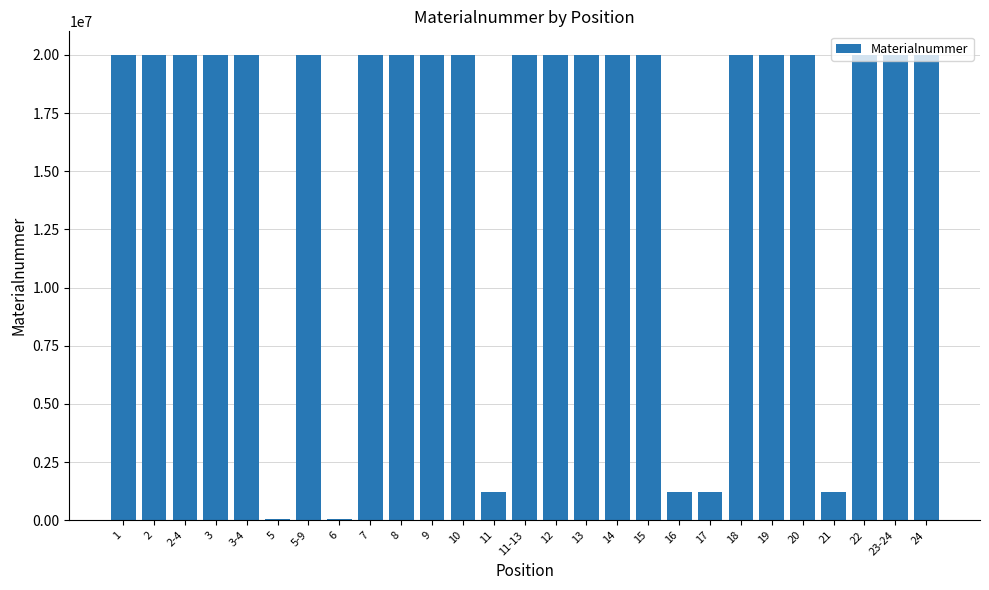

What is the maximum value shown in the chart?

20015054